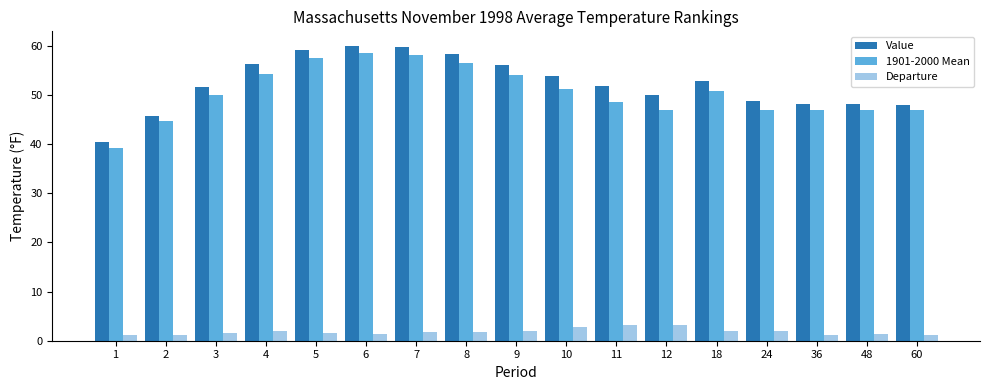

What is the minimum value for 1901-2000 Mean?

39.2